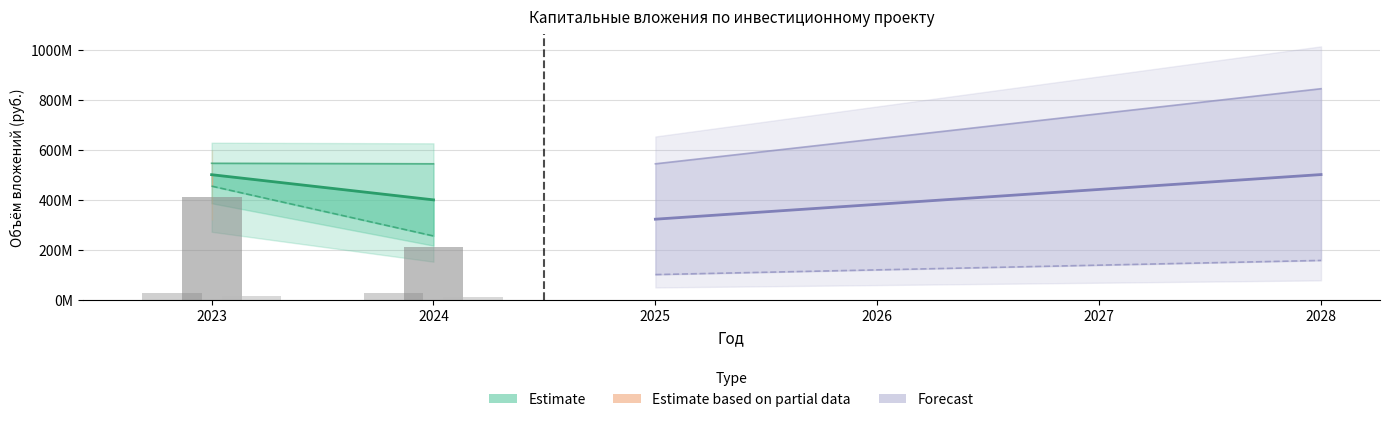

Reading left to right, transcribe all the data shown in this chart.

ПИР: 28945794	28945794
Строительство: 410282784	213263526
Прочие: 16335665	14593887